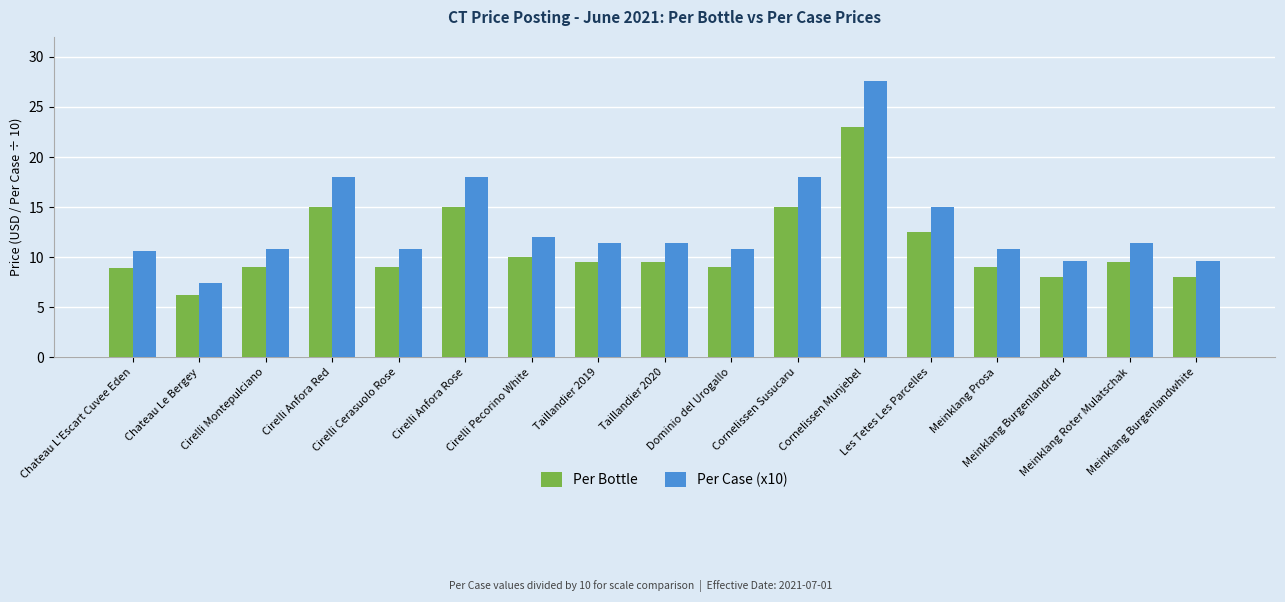

Read the Per Bottle value at Chateau Le Bergey.

6.2